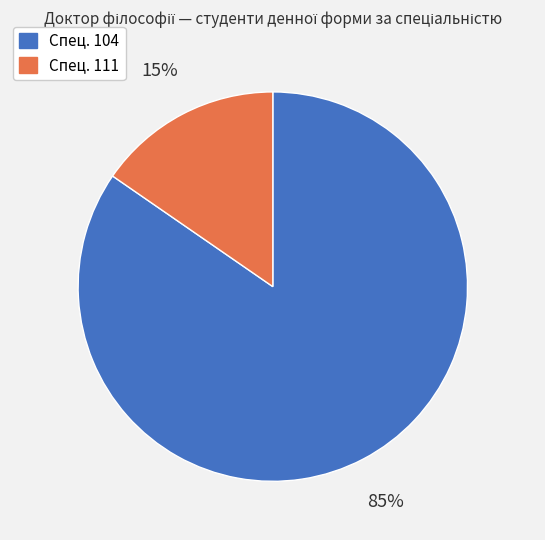

To the nearest percent, what is the average slice percentage?

50%